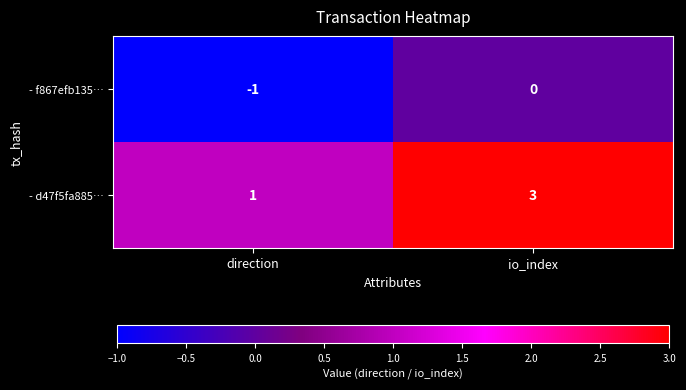

True or false: - f867efb135… has a value of 0 at io_index.

True